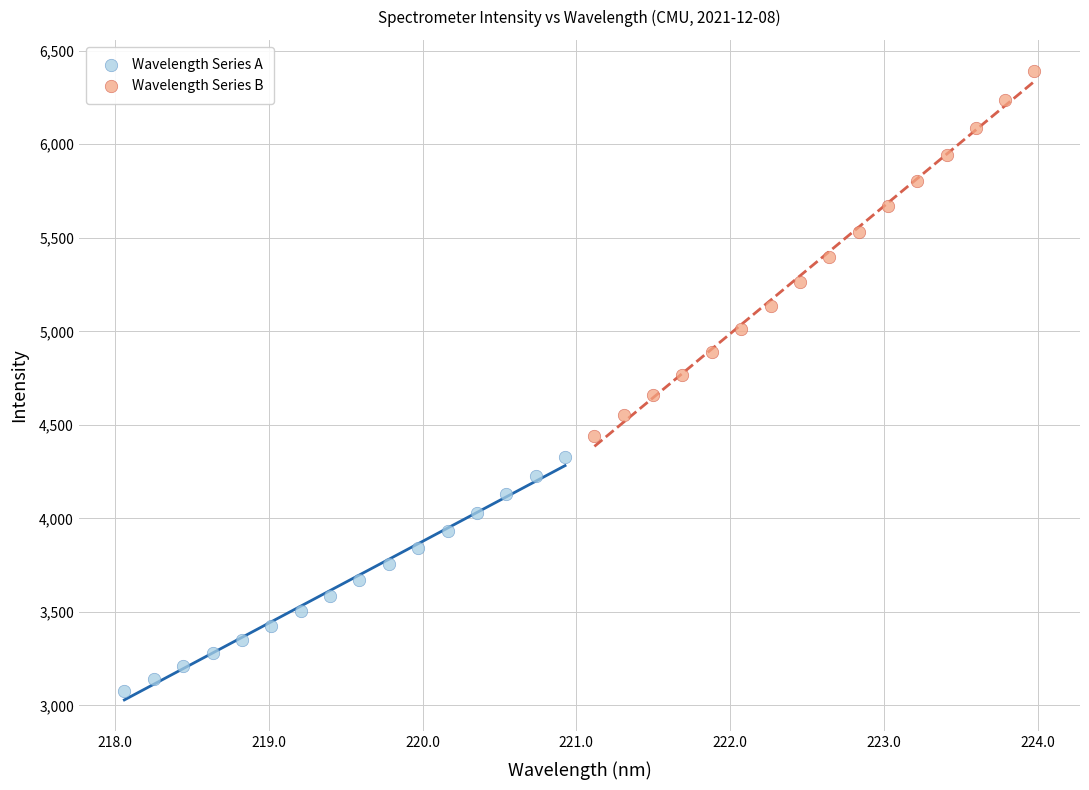

Which series has the largest Y range (max minus min)?

Wavelength Series B